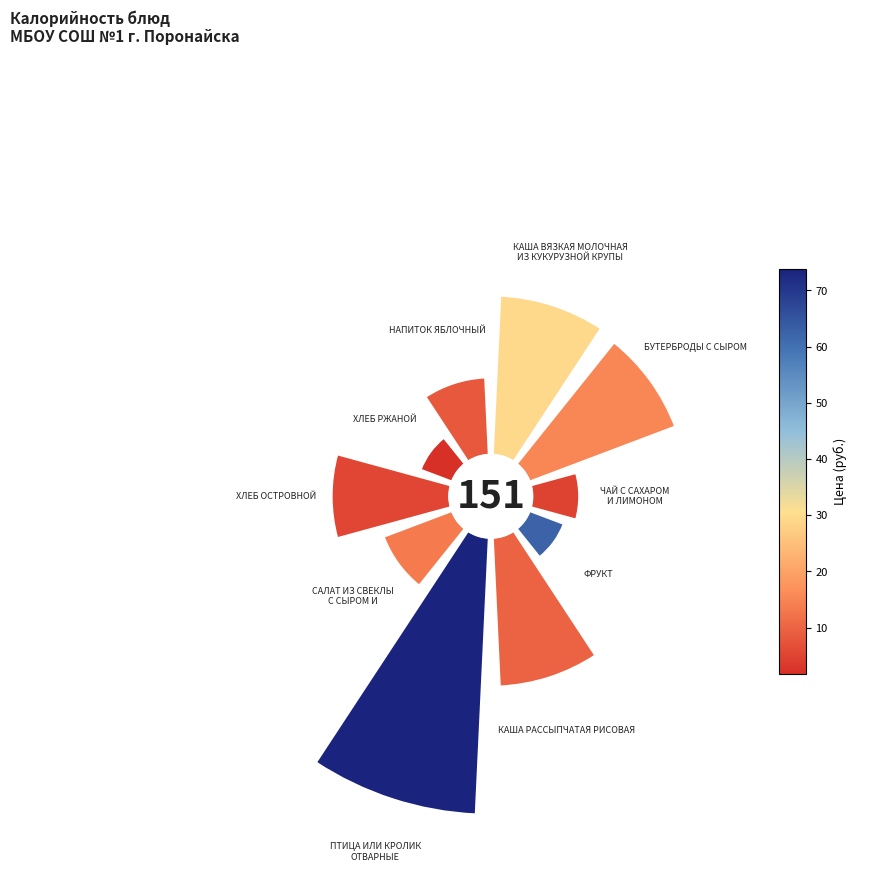

Is there a majority slice in this chart?

No